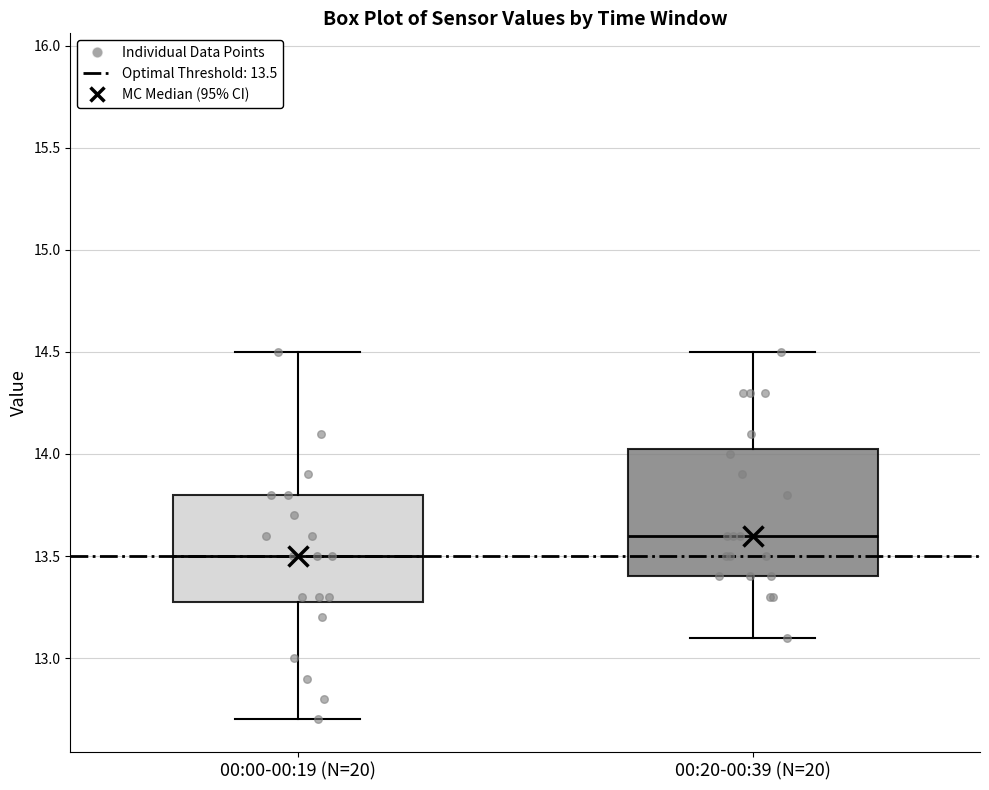

Where is the upper edge of the box for 00:20-00:39 (N=20) on the y-axis? The values are not printed on the chart, so give them approximately, as read against the axis.

14.05